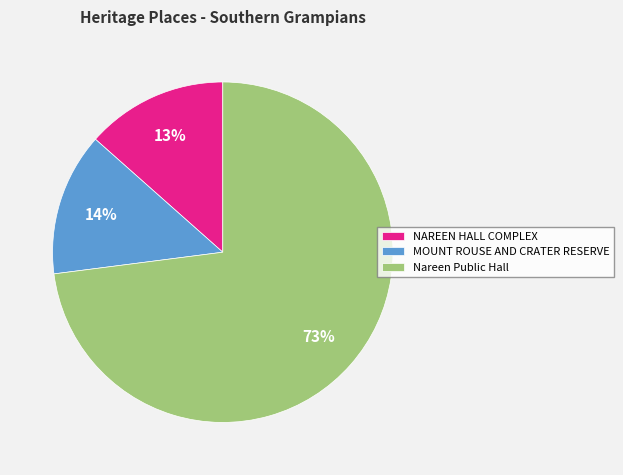

Is it true that Nareen Public Hall is 64% of the pie?

False